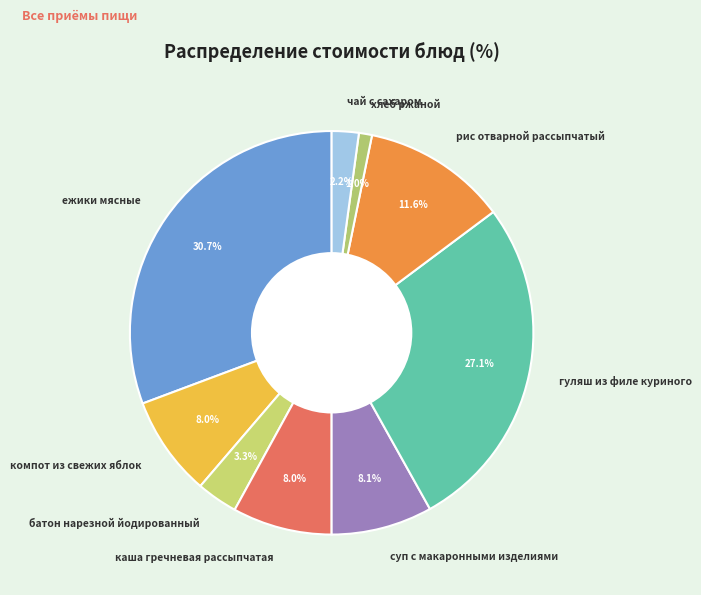

Between каша гречневая рассыпчатая and рис отварной рассыпчатый, which is larger?

рис отварной рассыпчатый